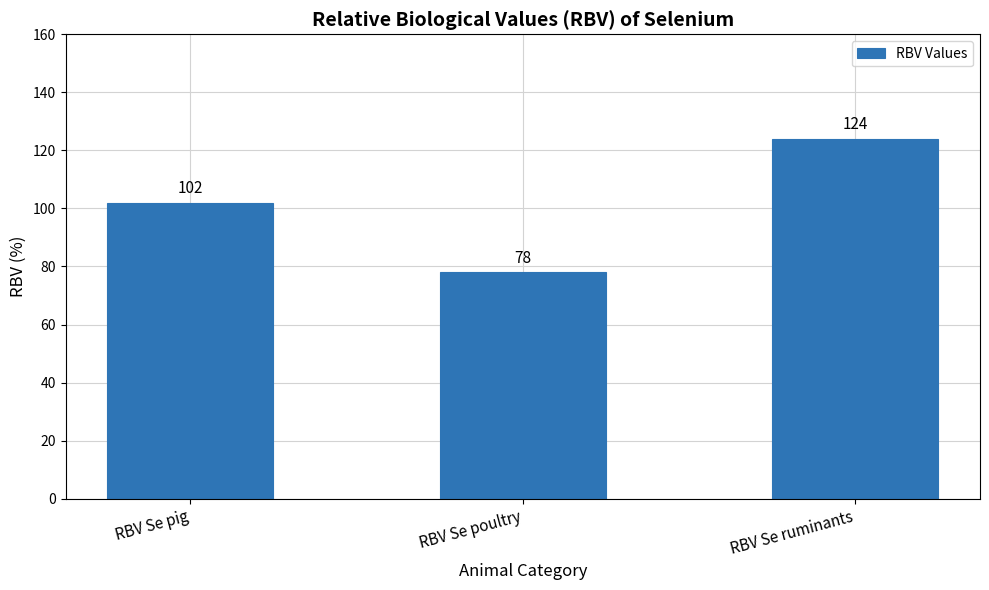

What is the sum of the values at RBV Se ruminants and RBV Se poultry?

202